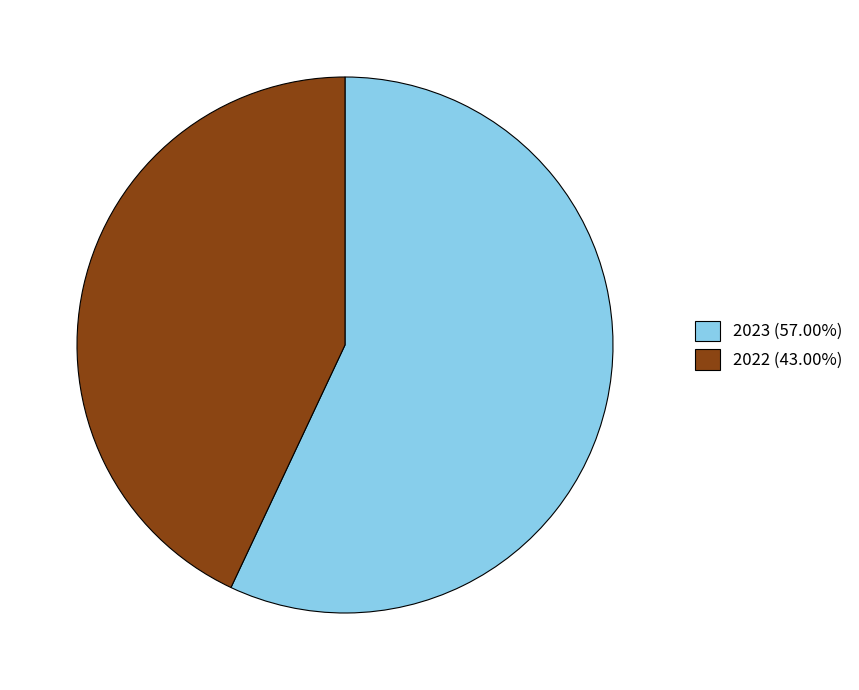

True or false: 2023 accounts for 57% of the total.

True